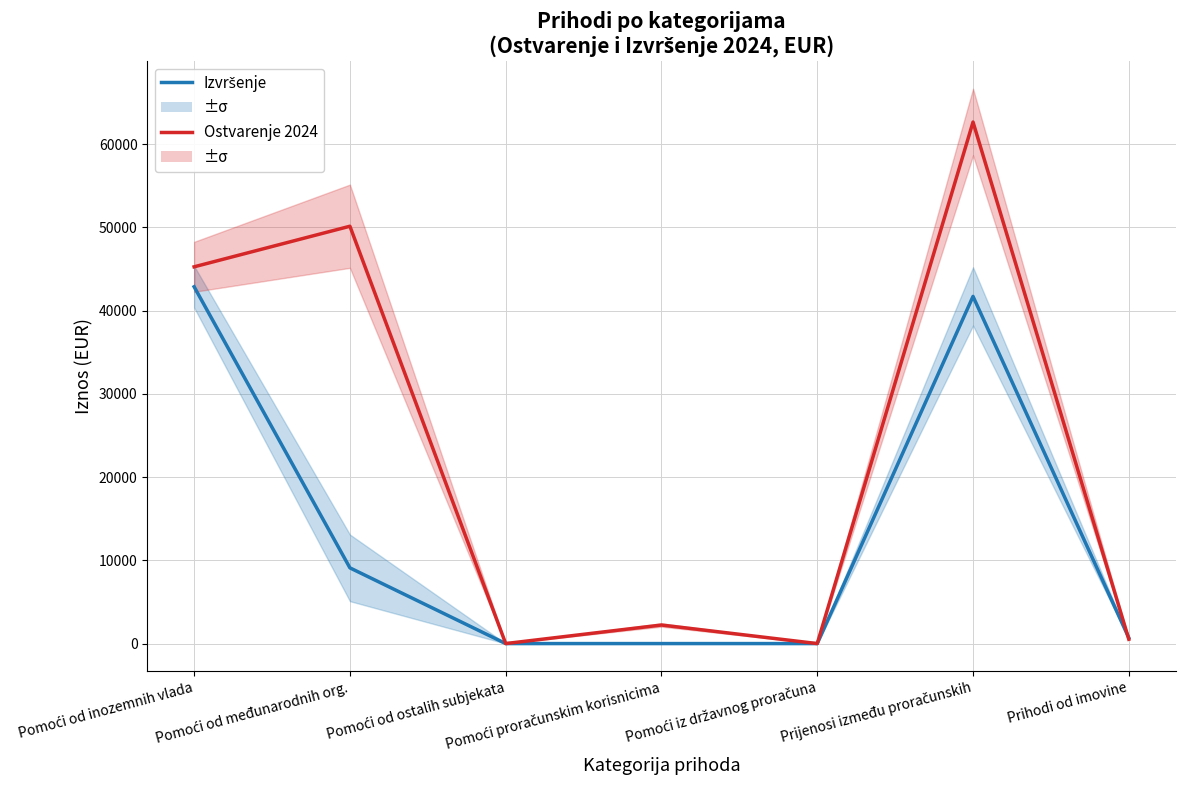

What is the highest value of the Izvršenje series?

42866.3